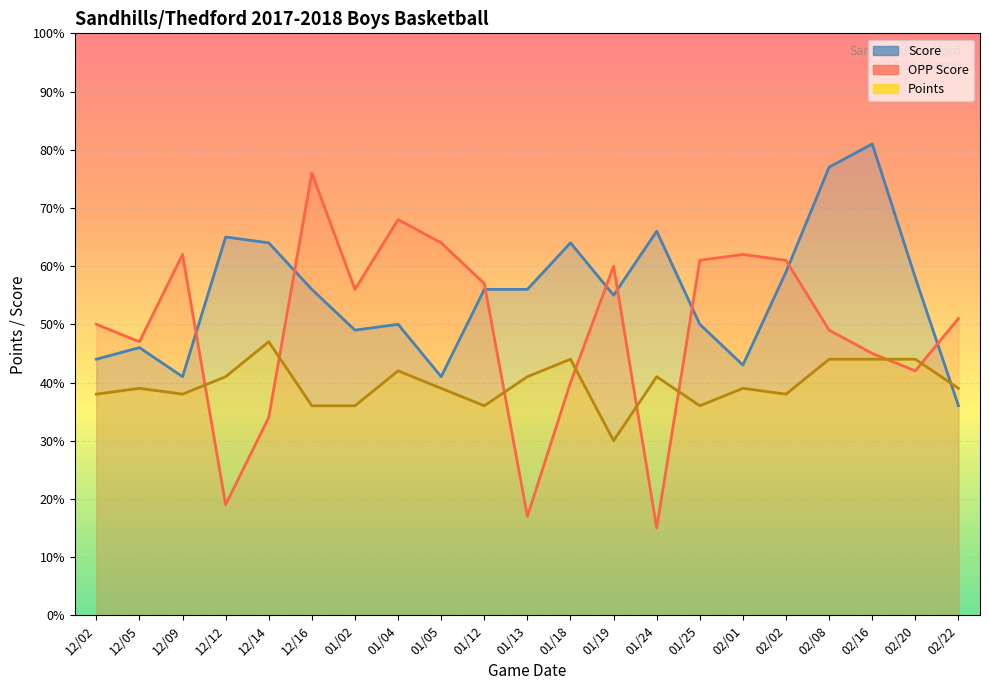

Is the value of Points at 02/20 greater than the value of Score at 02/02?

No